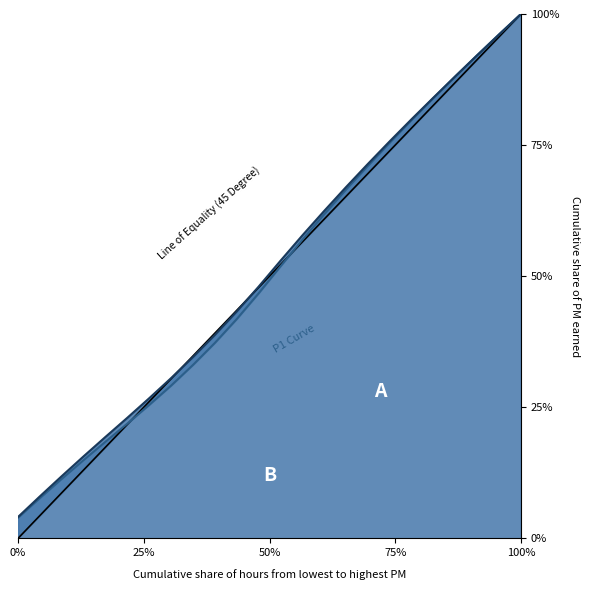

At how many categories does at least one series exceed 0?

24